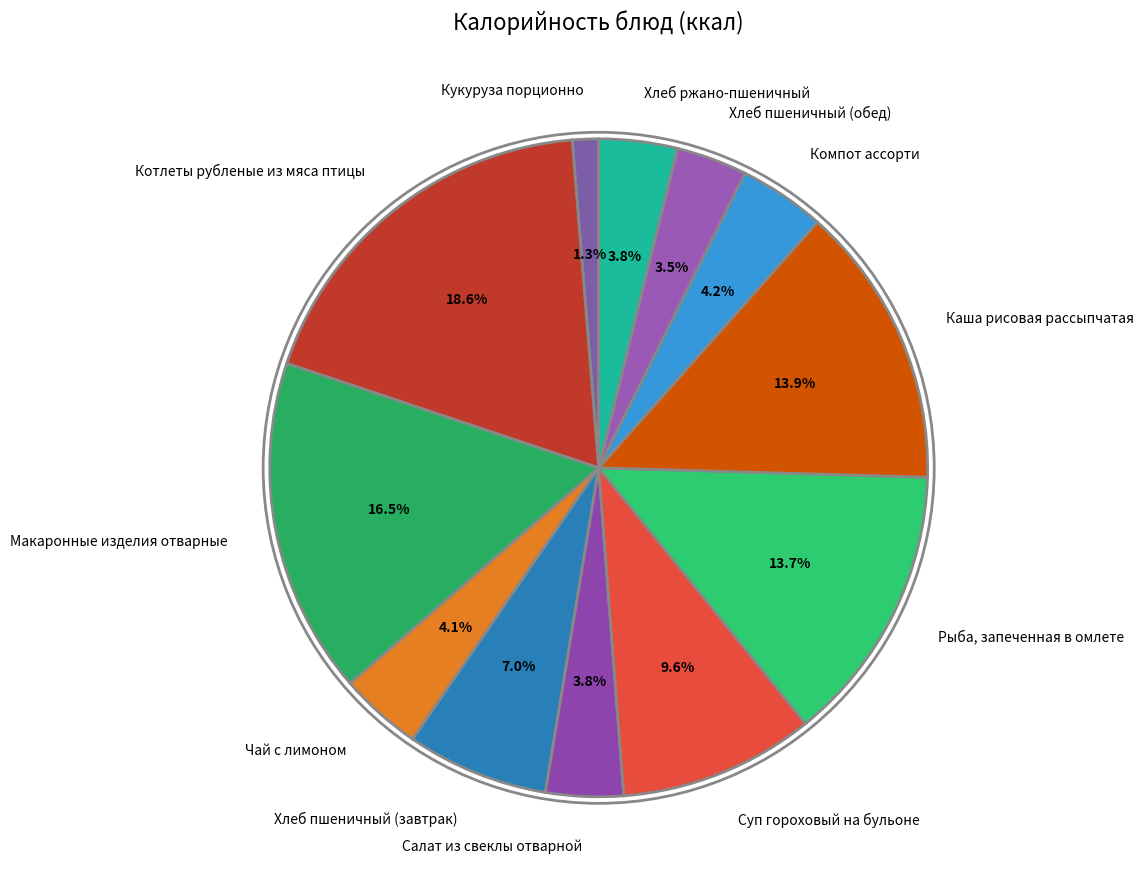

Which slice is the largest?

Котлеты рубленые из мяса птицы